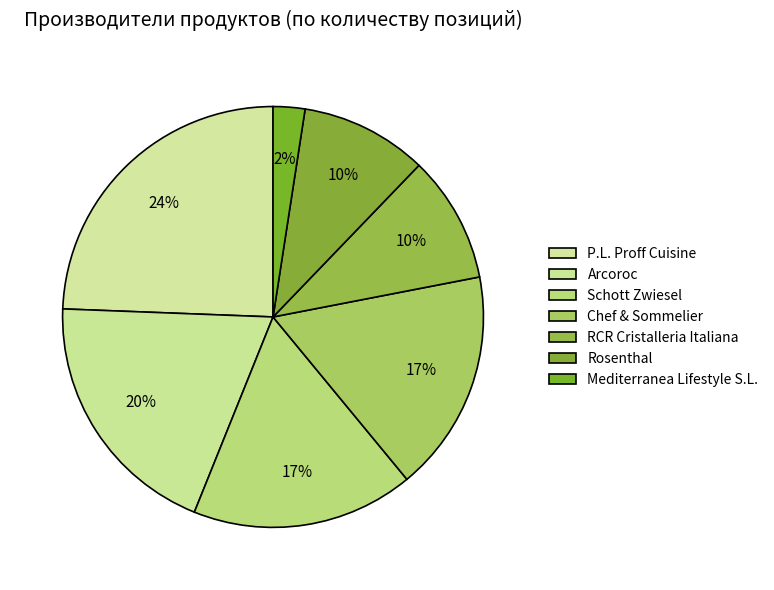

The RCR Cristalleria Italiana slice represents 10% of the pie. True or false?

True